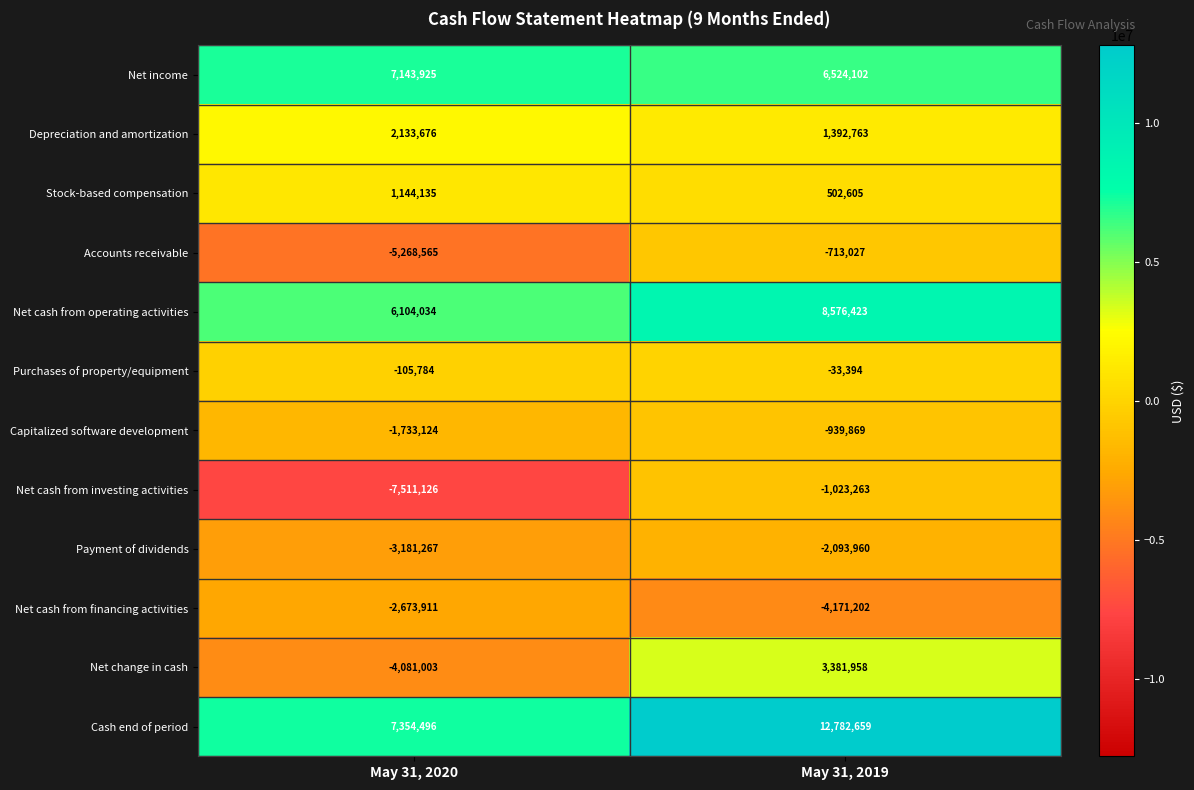

Where is Purchases of property/equipment nearest to the value -69589?

May 31, 2020